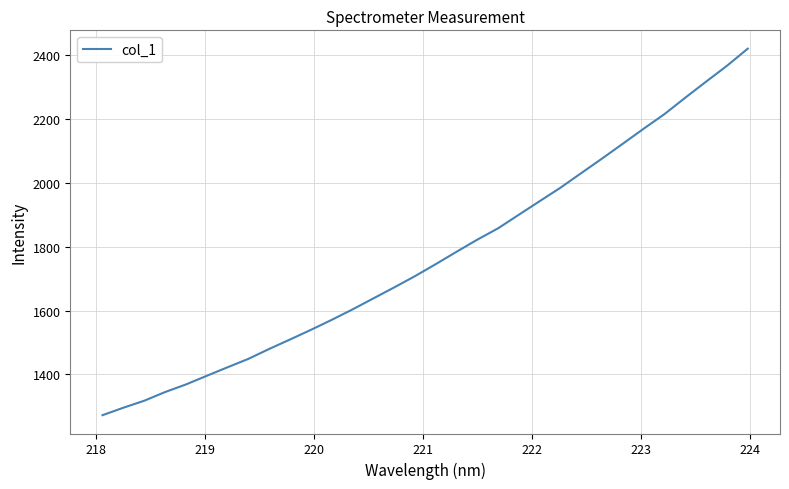

Reading right to left, what are all the values shown in this chart?

2420.2	2366.6	2317.1	2266.9	2215.5	2169.8	2122.9	2076.3	2030.8	1985.0	1942.8	1900.4	1857.8	1822.2	1784.2	1745.4	1707.7	1672.4	1638.0	1603.5	1570.8	1539.5	1509.4	1479.8	1448.7	1422.4	1395.6	1368.5	1344.7	1317.6	1295.7	1272.4